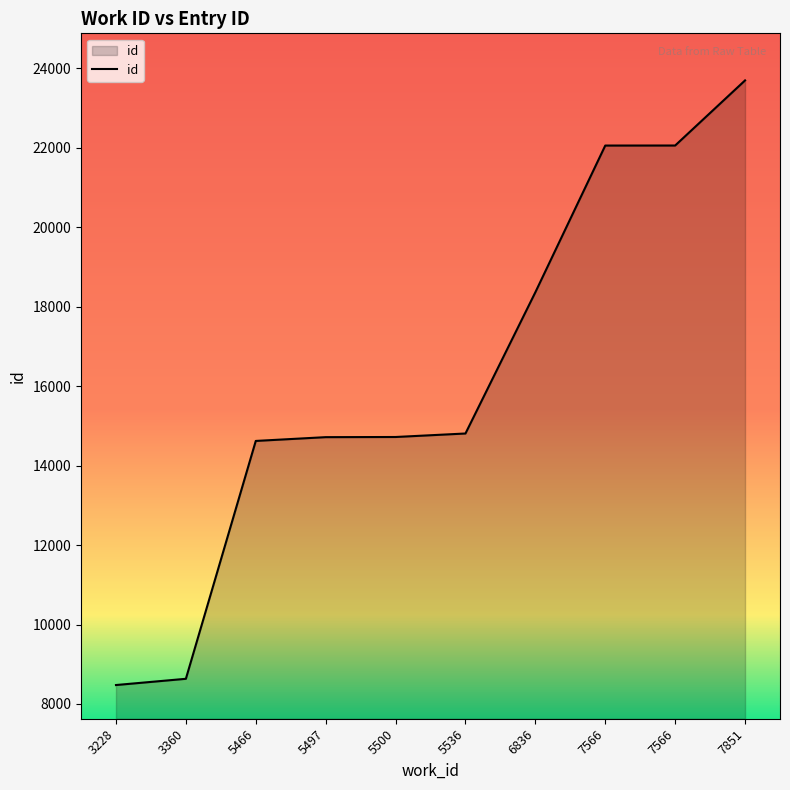

Read the value at 3360.

8634